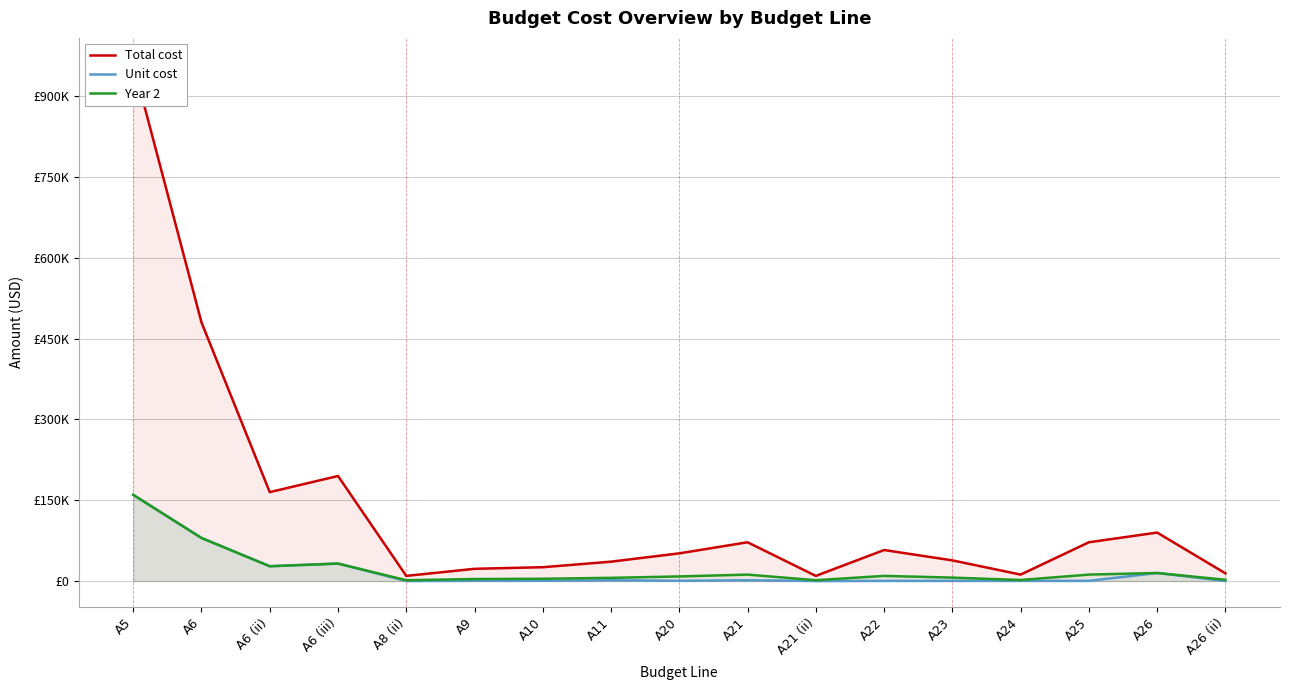

At which category is the sum across all series the highest?

A5